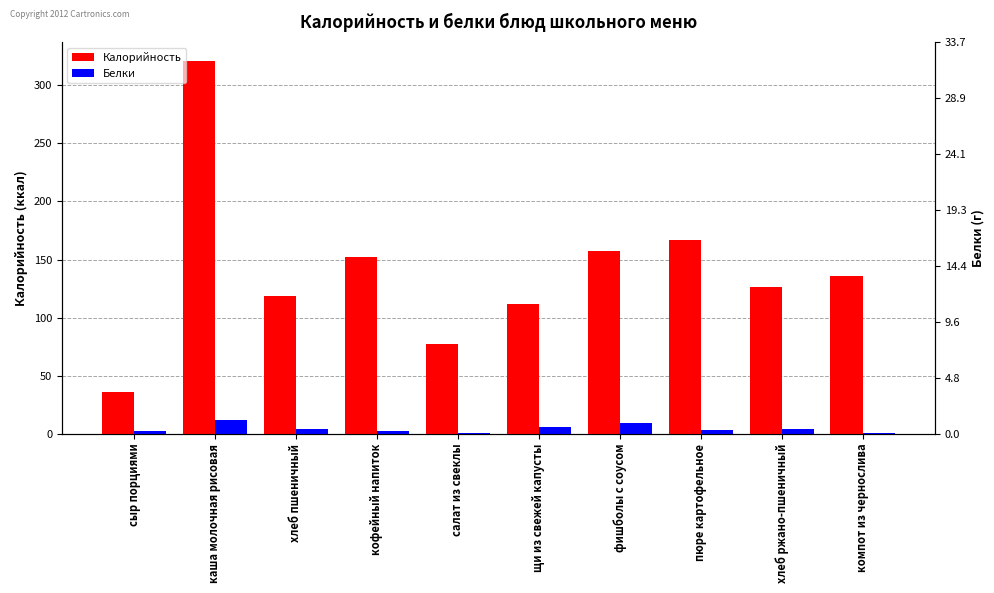

What are all the series names shown in the legend?

Калорийность, Белки